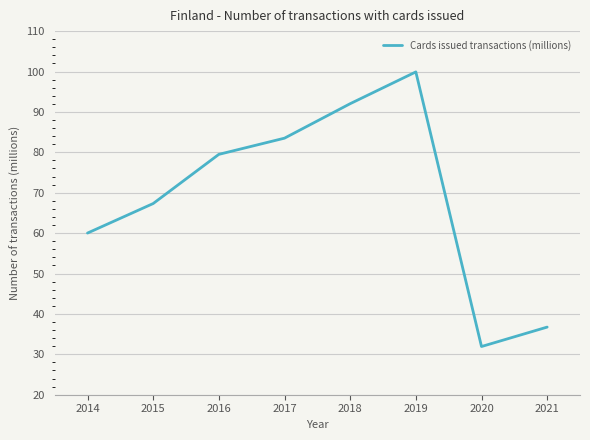

What is the minimum value shown in the chart?

31.9